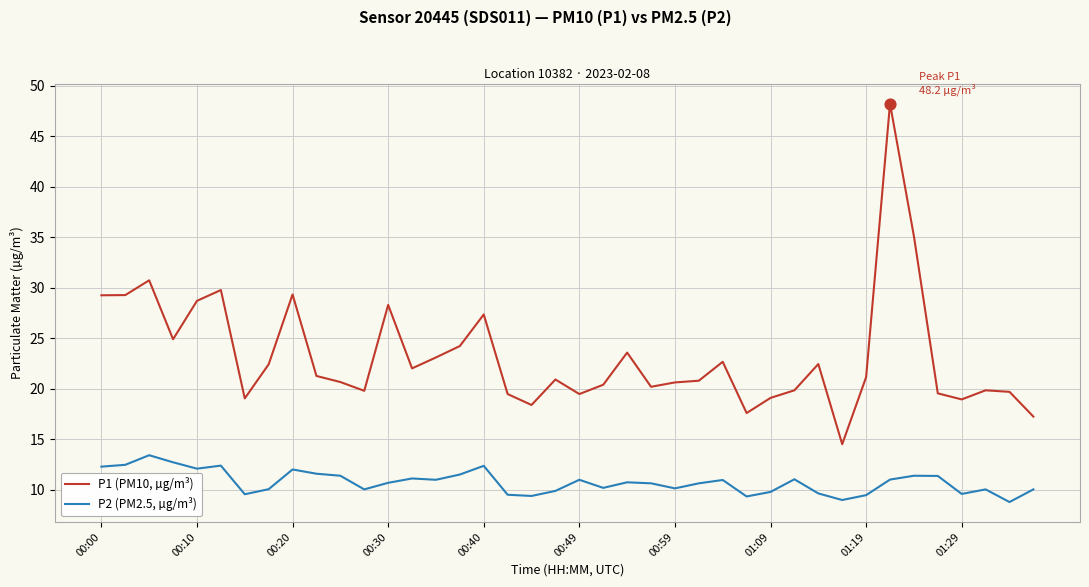

Which series has the largest total across all categories?

P1 (PM10, µg/m³)